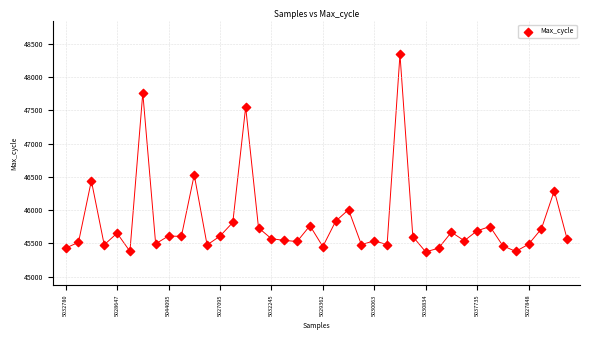

What Y value in the scatter plot is closest to 46858?

46531